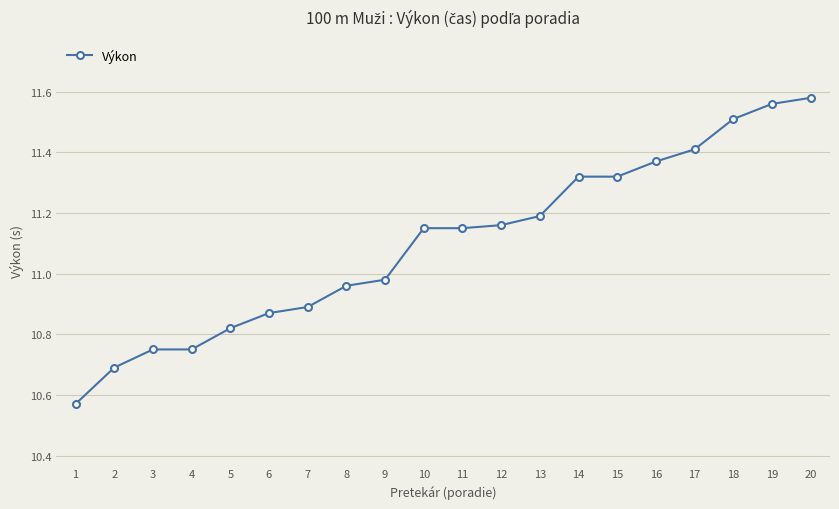

At which label does the data first exceed 11?

10